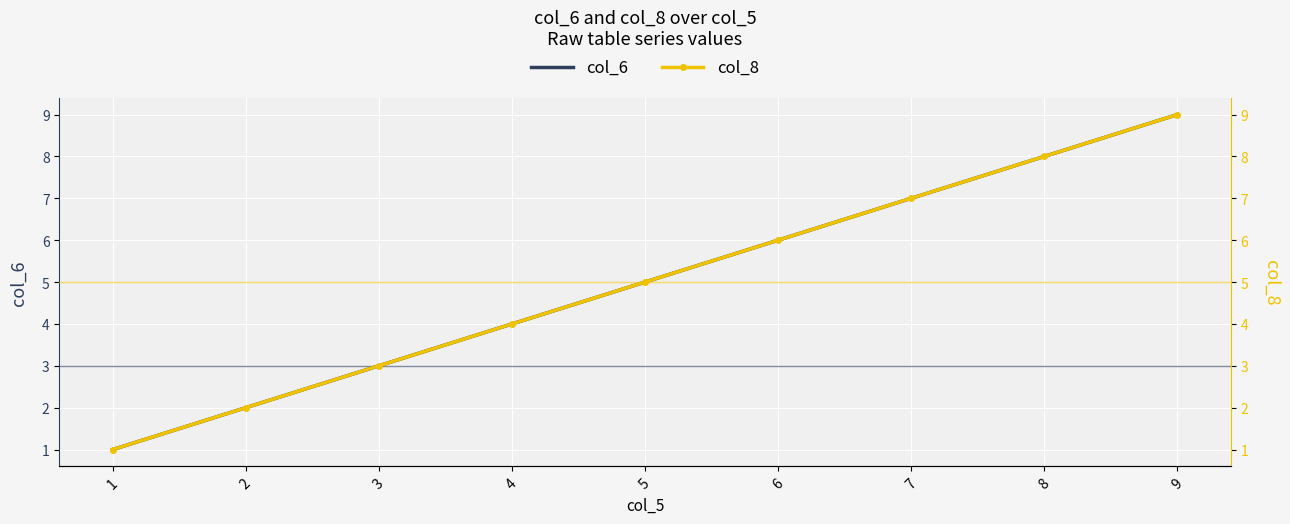

How many categories are shown in the chart?

9